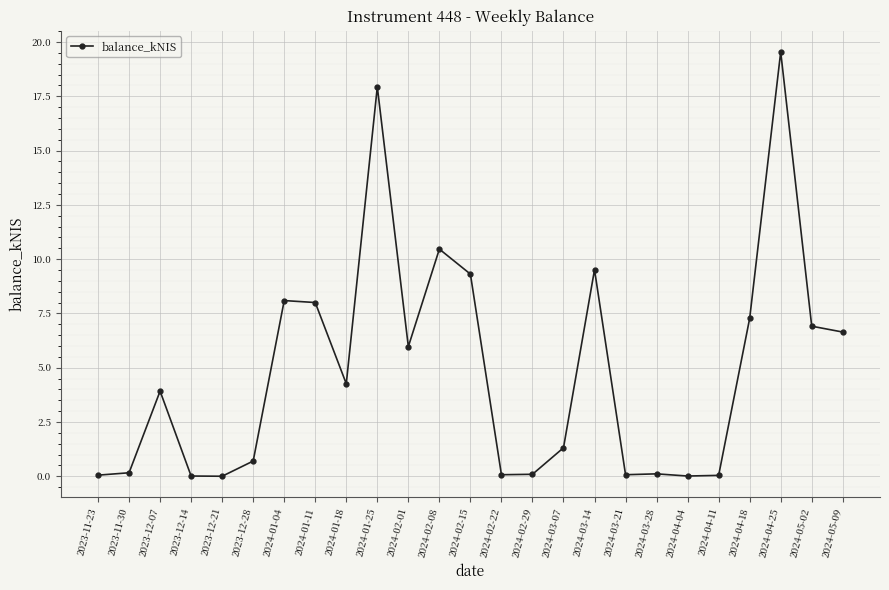

How many distinct data groups are displayed?

1